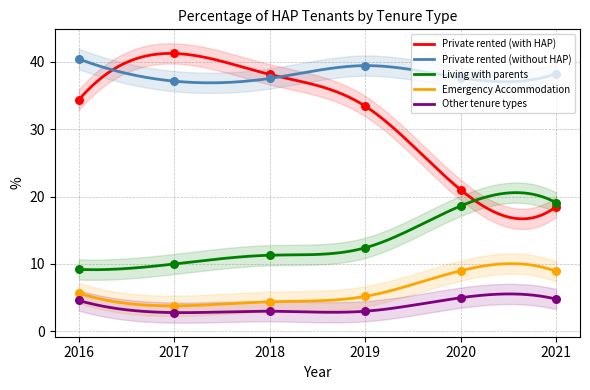

What is the total value across all series at 2017?

94.9